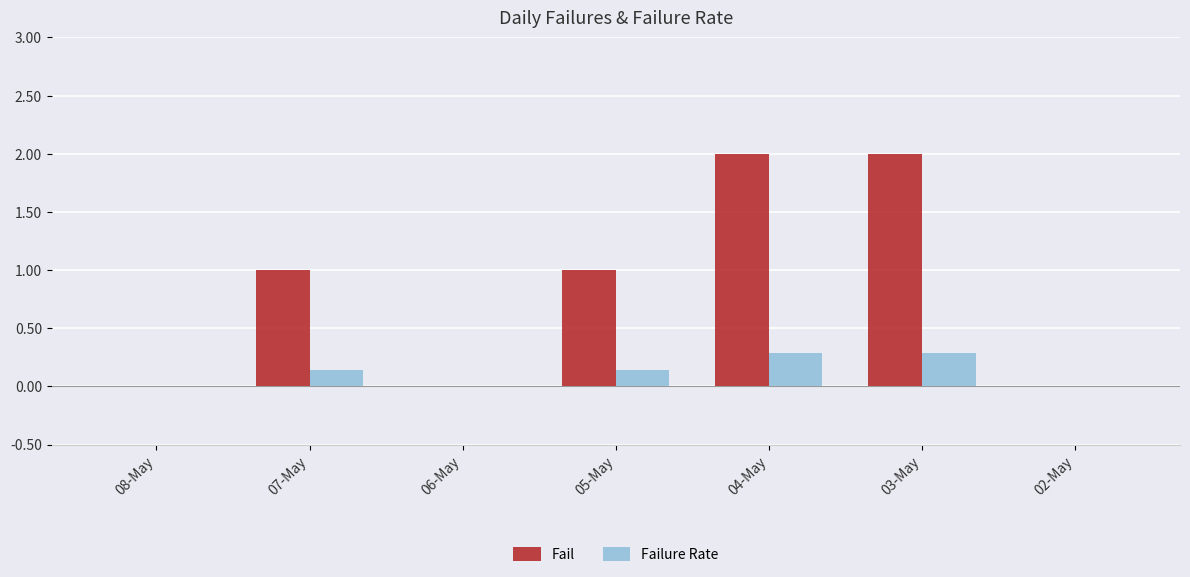

True or false: Failure Rate has a value of 0.4 at 04-May.

False